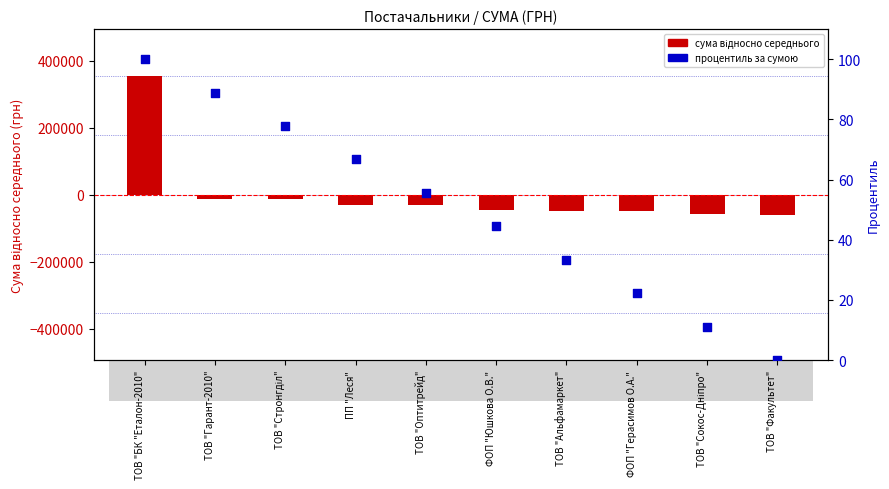

At which category is the sum across all series the highest?

ТОВ "БК "Еталон-2010"